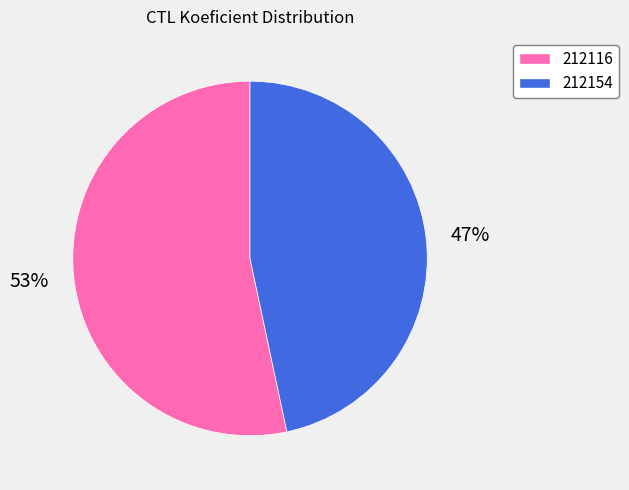

Which category has the smallest portion of the pie?

212154